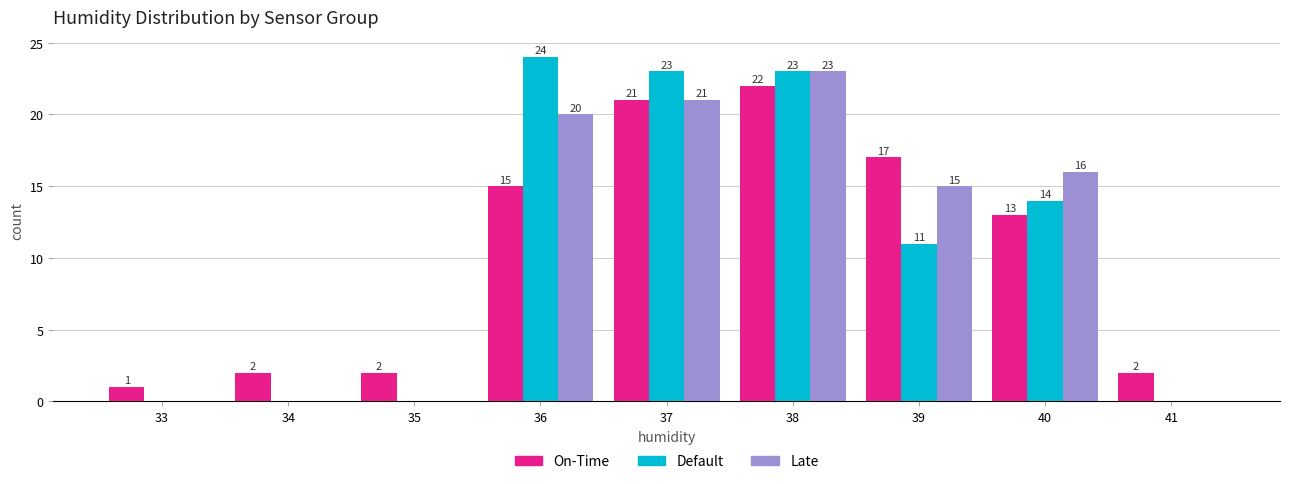

Reading right to left, extract all data points from this chart.

On-Time: 41=2	40=13	39=17	38=22	37=21	36=15	35=2	34=2	33=1
Default: 41=0	40=14	39=11	38=23	37=23	36=24	35=0	34=0	33=0
Late: 41=0	40=16	39=15	38=23	37=21	36=20	35=0	34=0	33=0